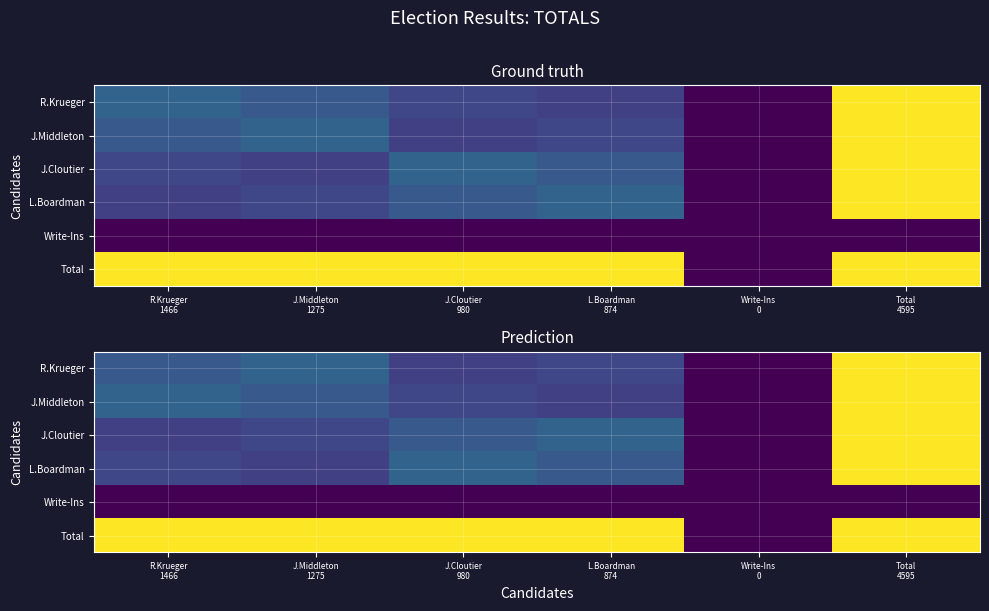

Between R.Krueger 1466 and J.Middleton 1275, which series saw the biggest shift?

R.Krueger